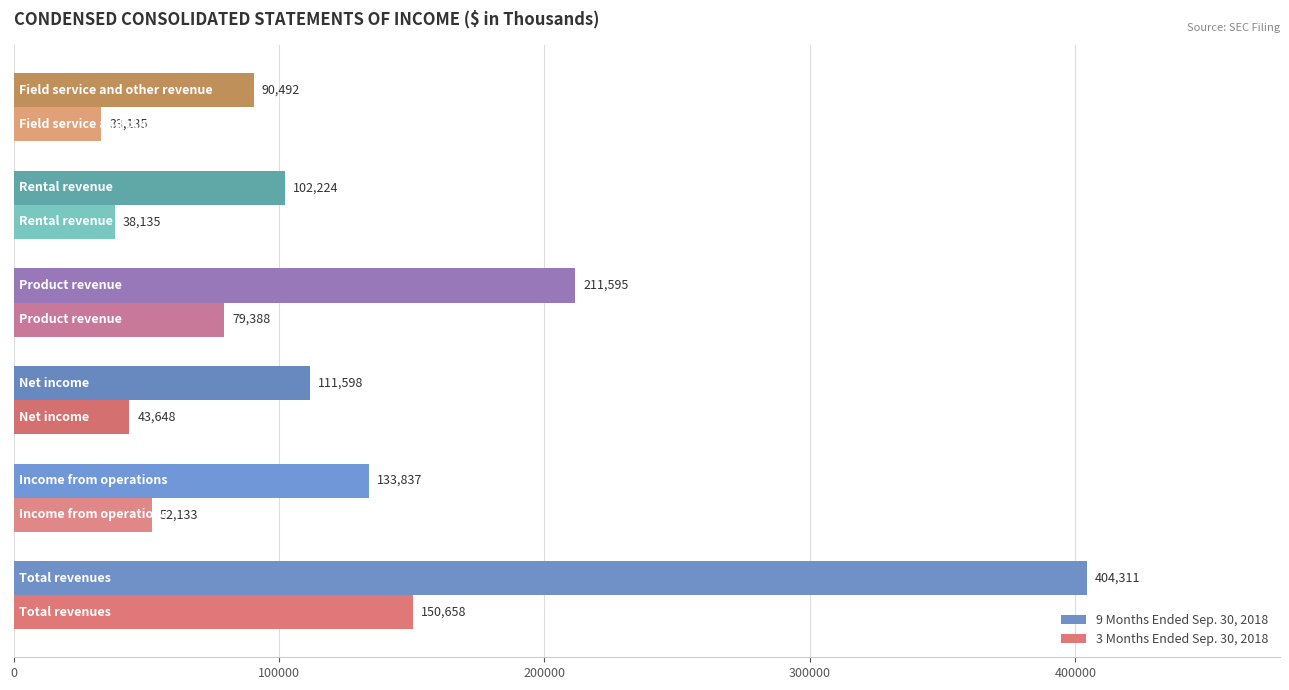

Which series has the widest spread of values?

9 Months Ended Sep. 30, 2018